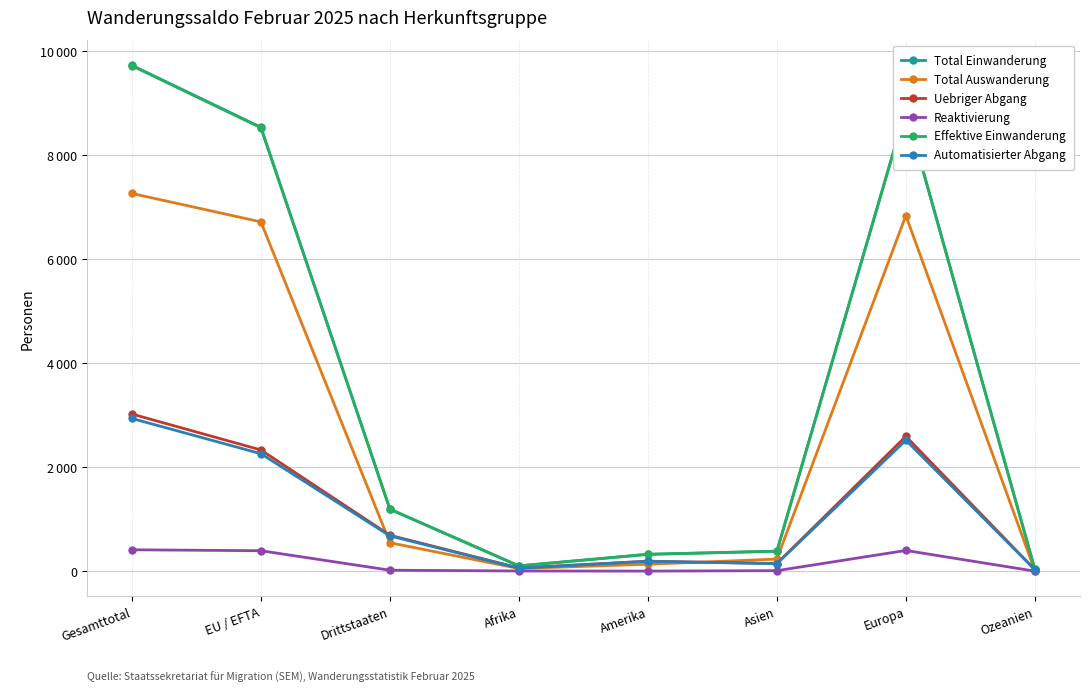

Does the chart have visible grid lines?

Yes